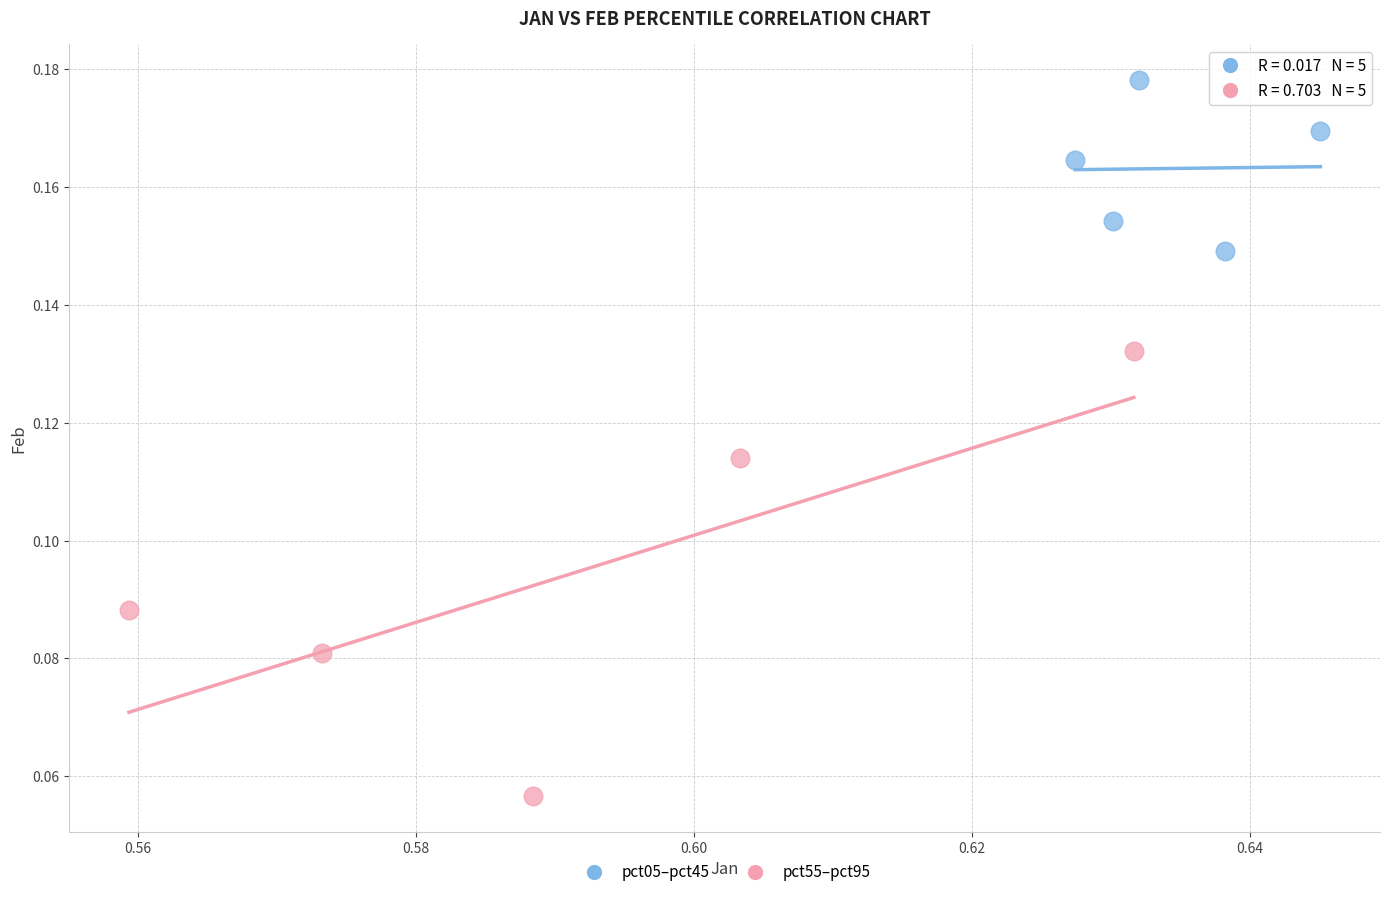

Which series has the largest Y range (max minus min)?

pct55–pct95